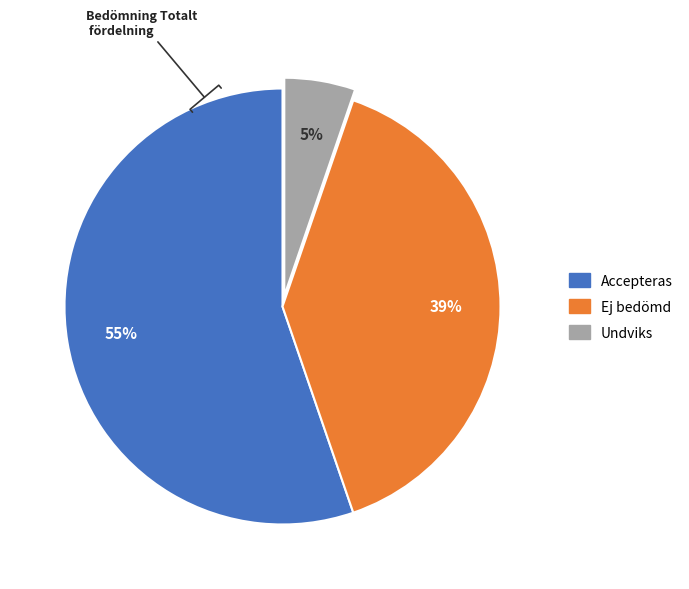

Is there a majority slice in this chart?

Yes